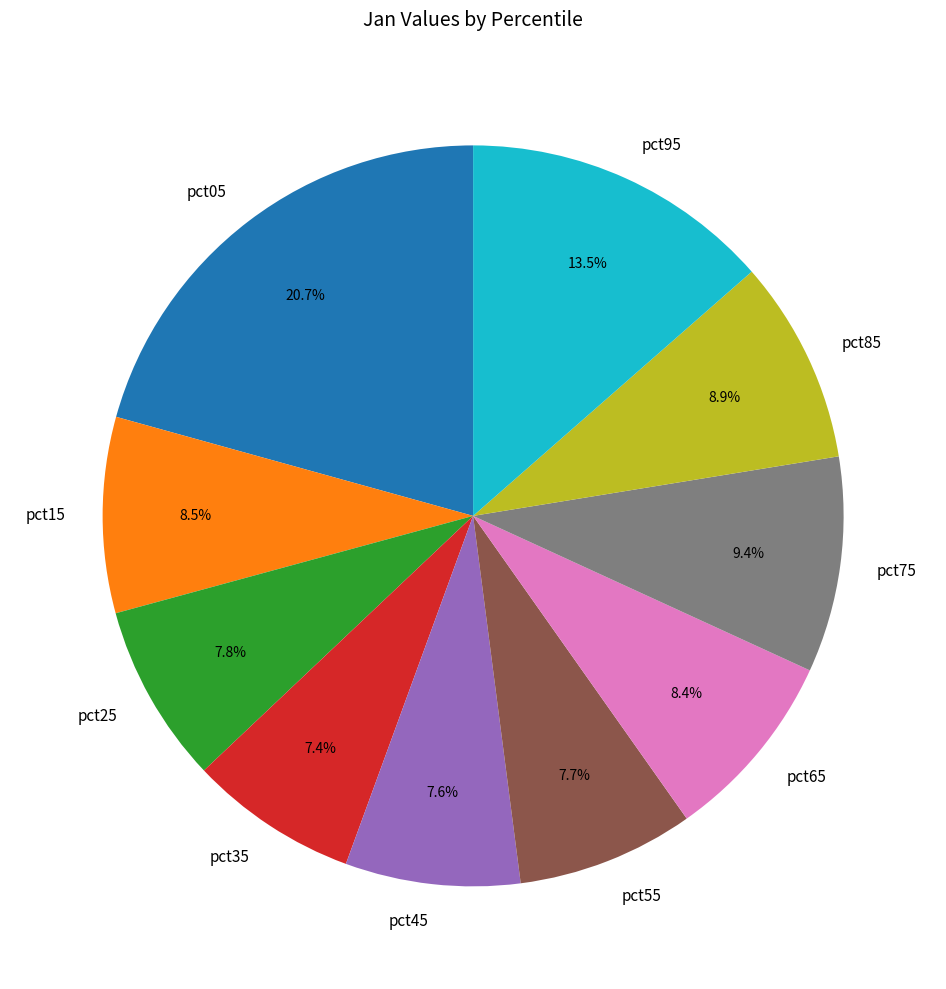

Which category has the biggest portion of the pie?

pct05